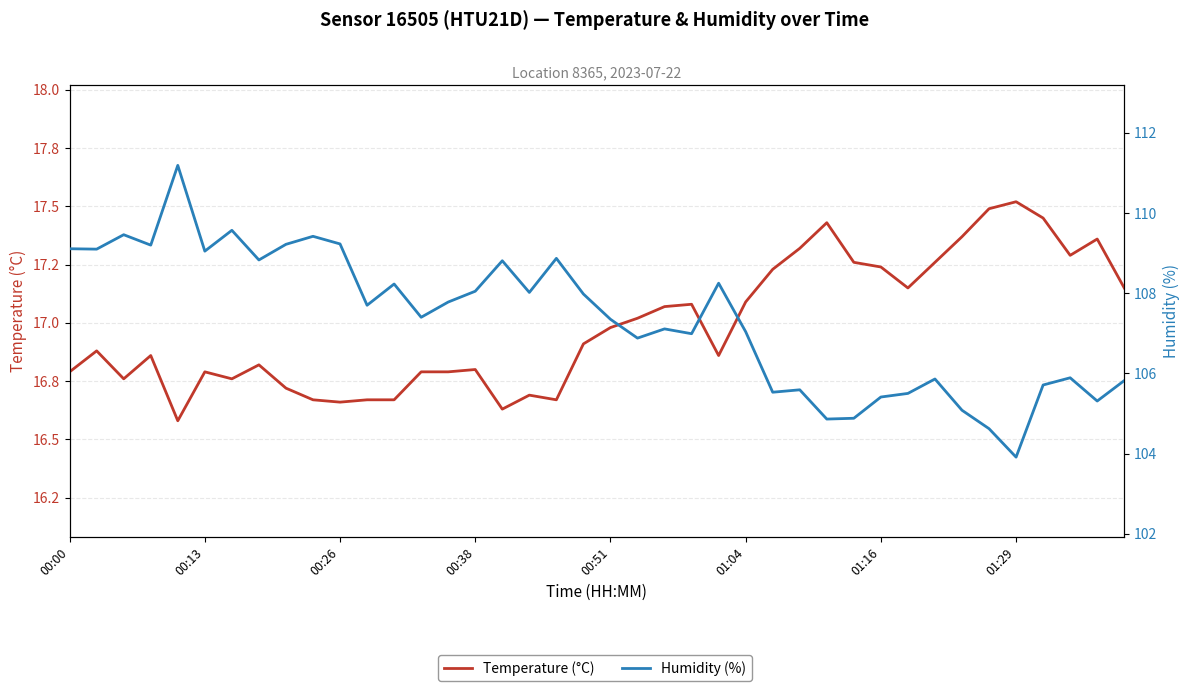

What is the difference between the second highest and second lowest values in the humidity series?

4.9